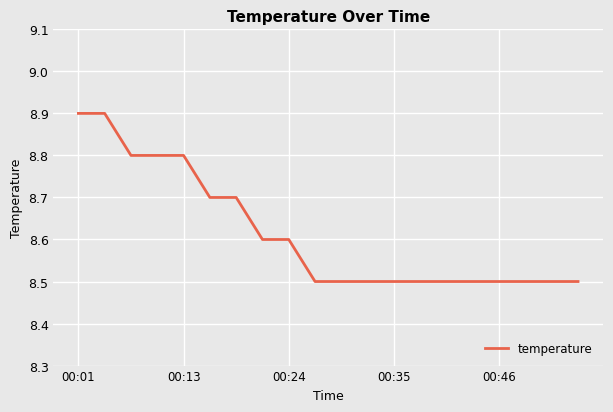

What is the minimum value shown in the chart?

8.5